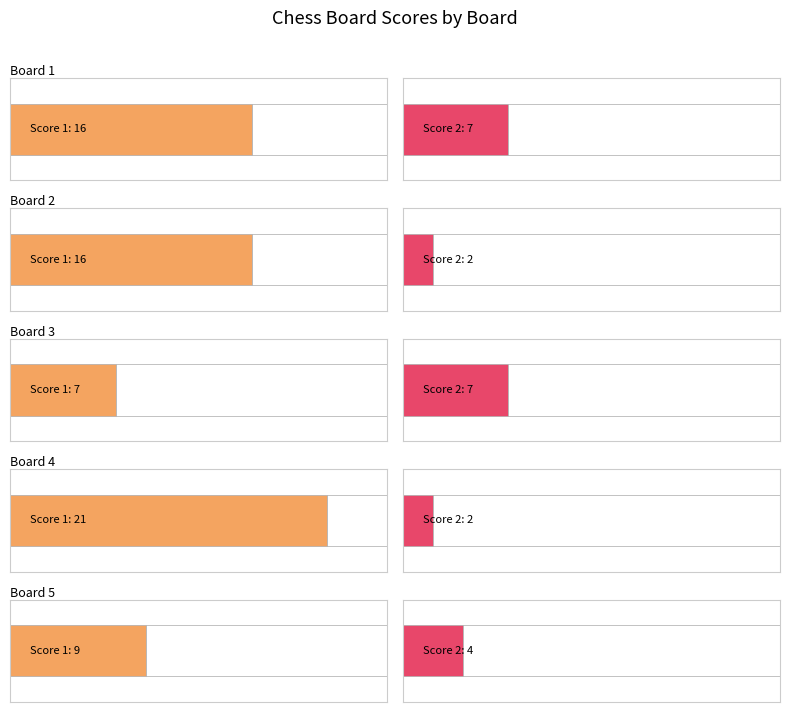

True or false: Score 2 has a value of 2 at Board 2.

True